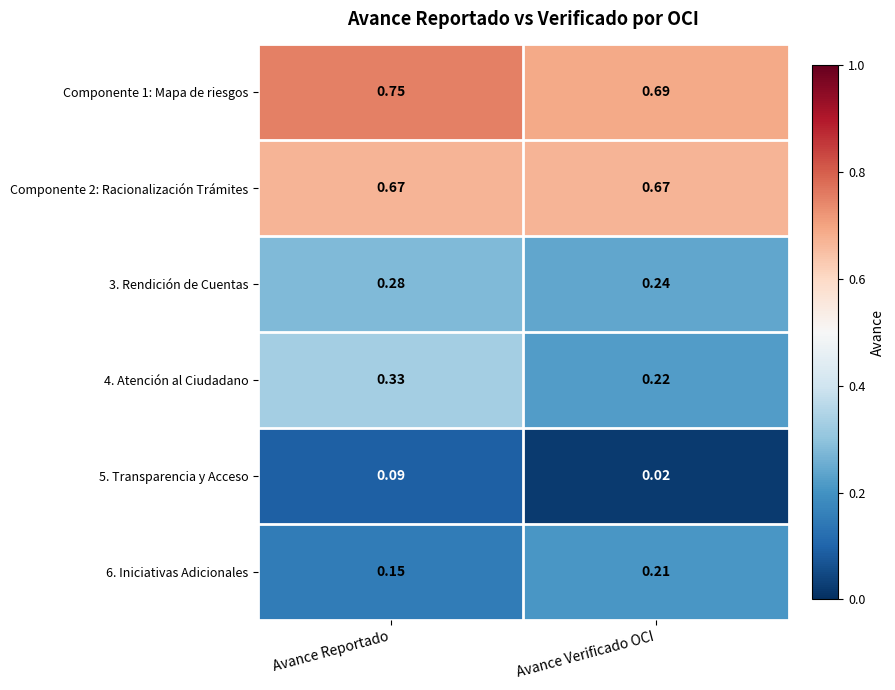

At Avance Reportado, list the series in order from smallest to largest.

5. Transparencia y Acceso, 6. Iniciativas Adicionales, 3. Rendición de Cuentas, 4. Atención al Ciudadano, Componente 2: Racionalización Trámites, Componente 1: Mapa de riesgos